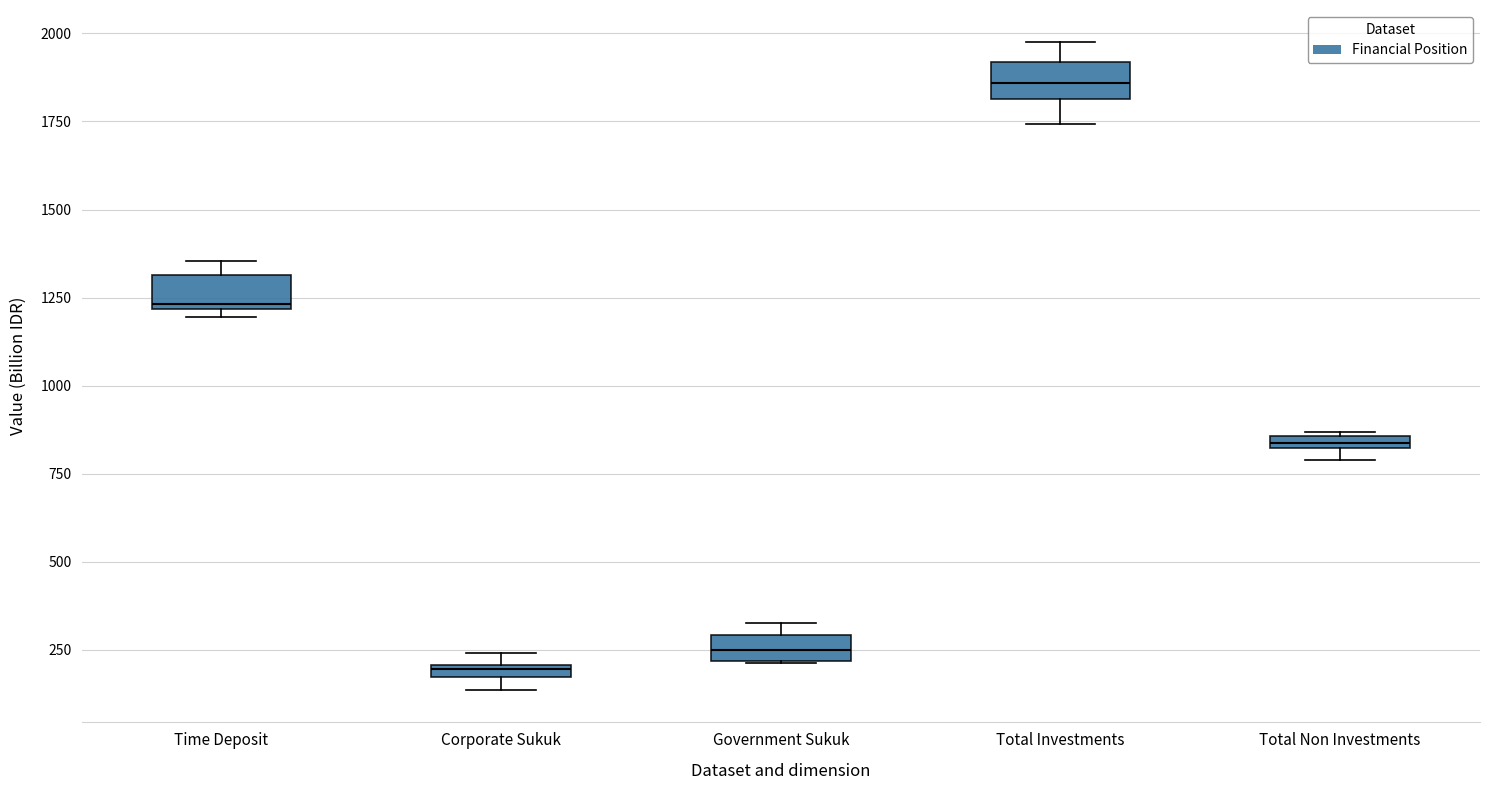

Where is the upper edge of the box for Corporate Sukuk on the y-axis? The values are not printed on the chart, so give them approximately, as read against the axis.

200